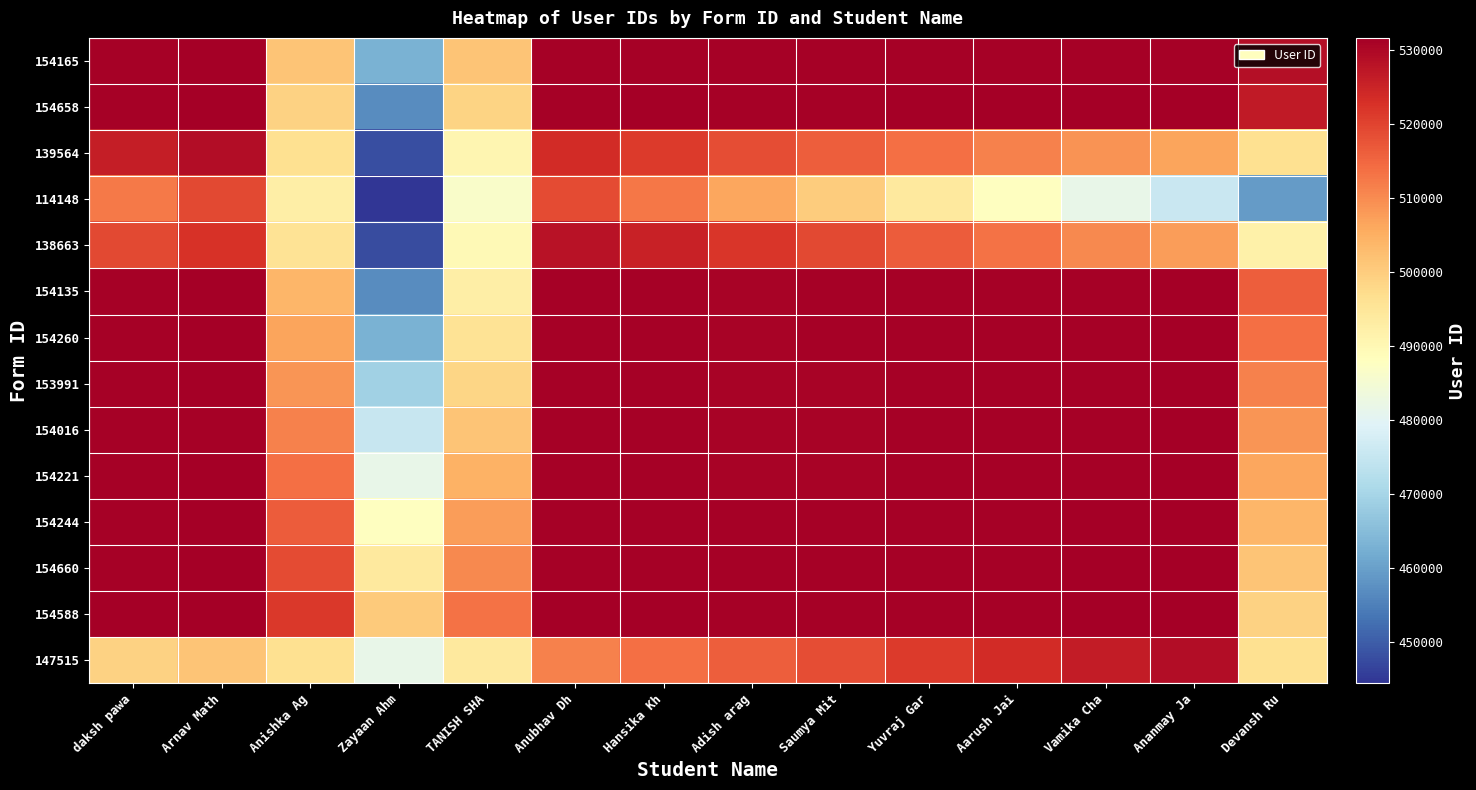

Which series has the largest range (max minus min)?

139564